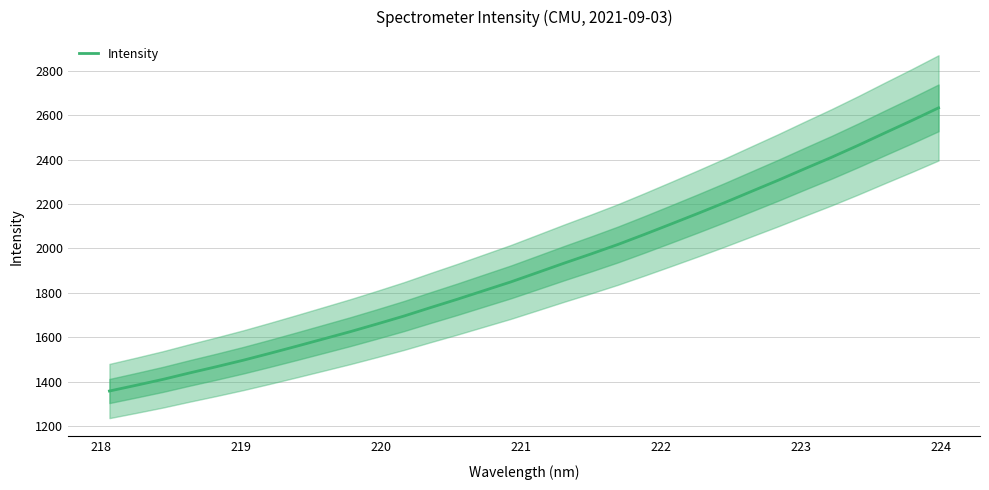

What is the minimum value for Intensity?

1357.5